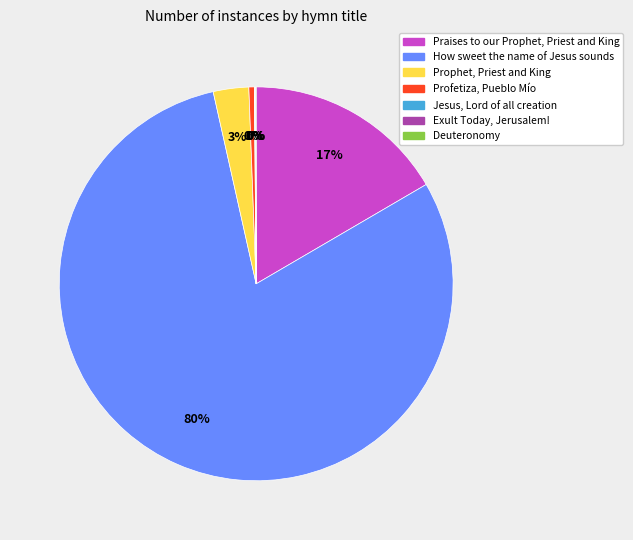

Which has a higher value, Praises to our Prophet, Priest and King or Profetiza, Pueblo Mío?

Praises to our Prophet, Priest and King